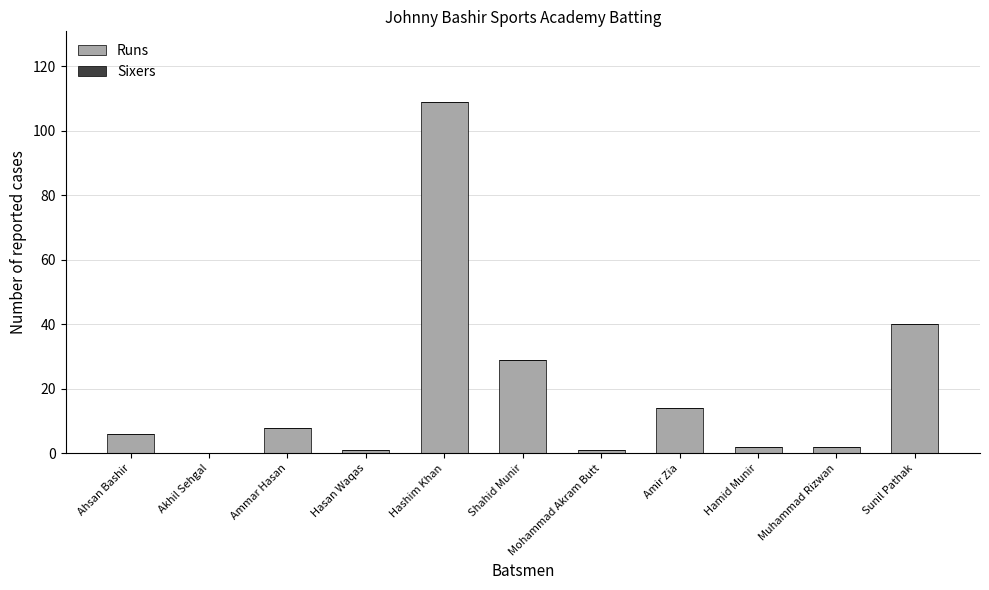

At which category does the chart reach its peak across all series?

Hashim Khan